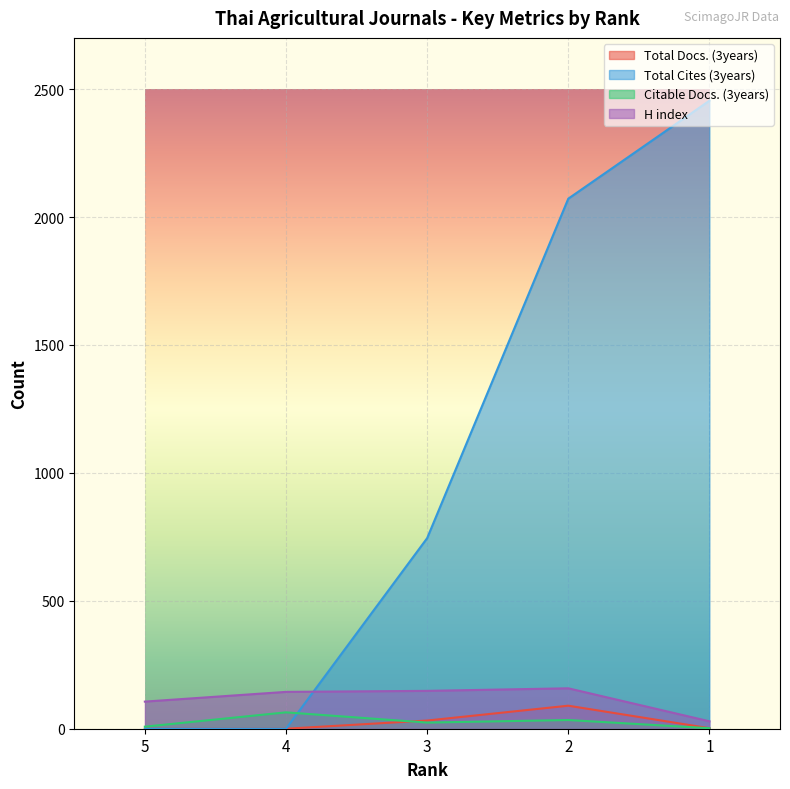

Reading left to right, list all the values displayed in this chart.

Total Docs. (3years): 5=0	4=0	3=32	2=90	1=2
Total Cites (3years): 5=0	4=0	3=745	2=2072	1=2455
Citable Docs. (3years): 5=8	4=64	3=24	2=34	1=2
H index: 5=106	4=144	3=148	2=158	1=29